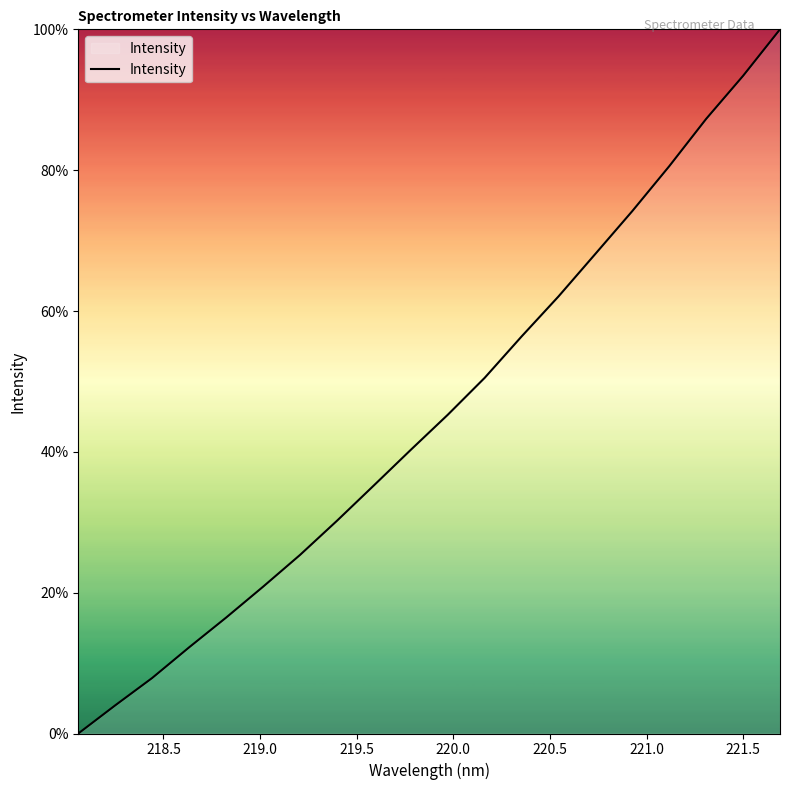

What is the difference between the maximum and minimum values?

100.0